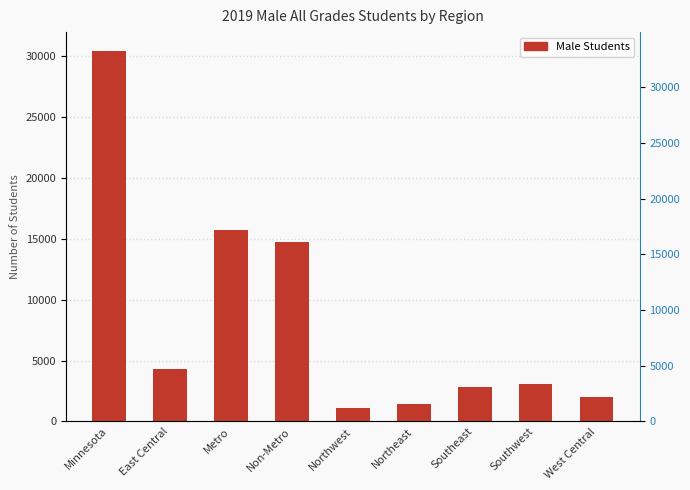

Reading right to left, what are all the values shown in this chart?

West Central=2022	Southwest=3065	Southeast=2796	Northeast=1442	Northwest=1118	Non-Metro=14716	Metro=15692	East Central=4273	Minnesota=30408